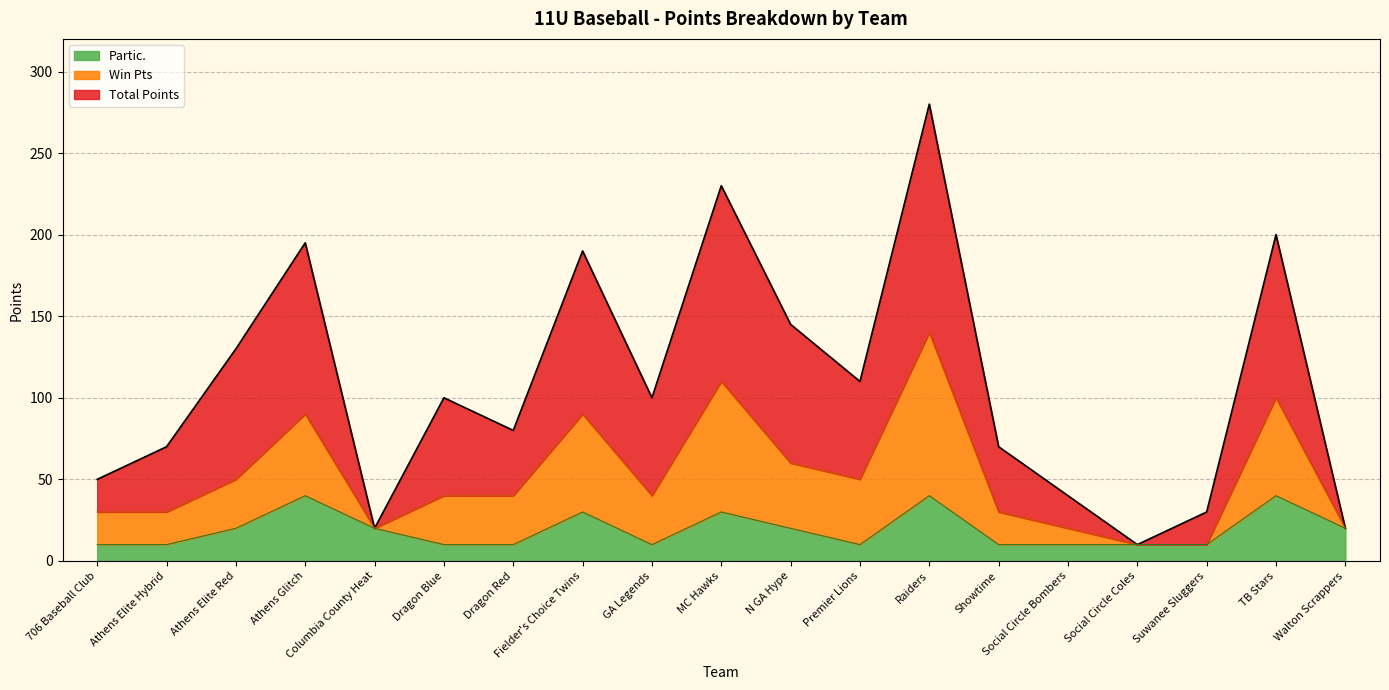

At which category is the sum across all series the highest?

Raiders